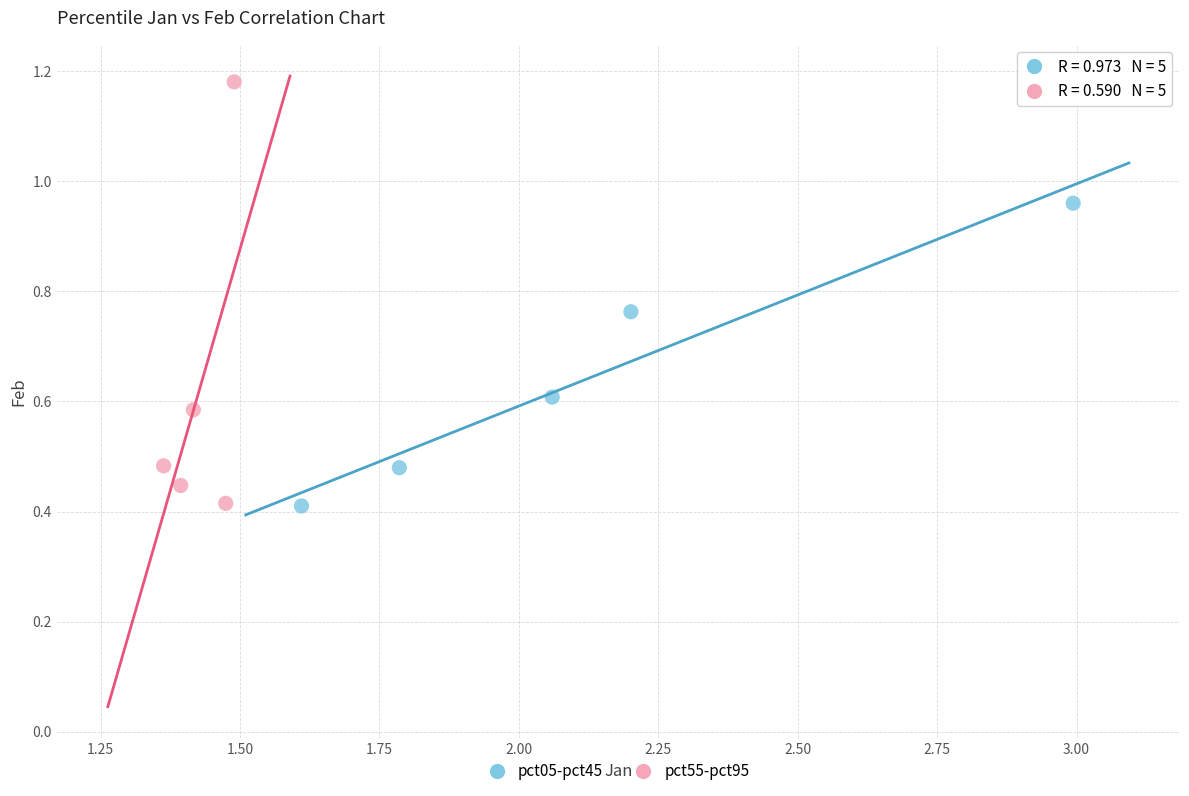

Which series contains the highest Y value?

pct55-pct95